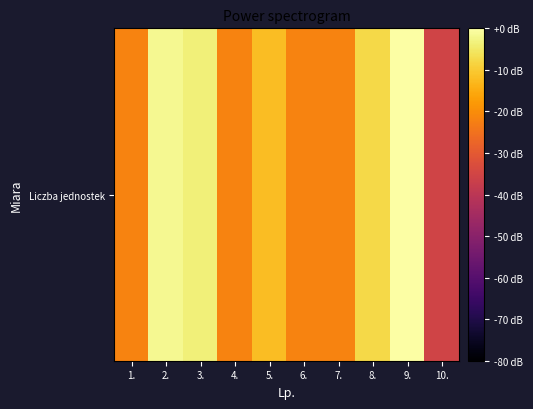

What is the change in value from 6. to 9.?

+21.6